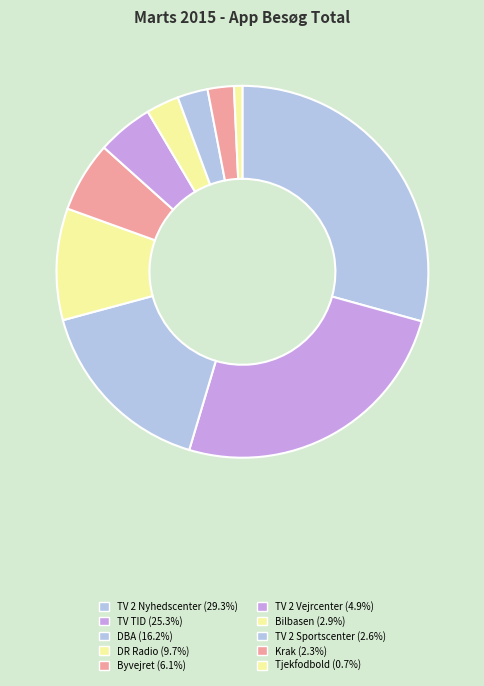

How many slices are in this pie chart?

10